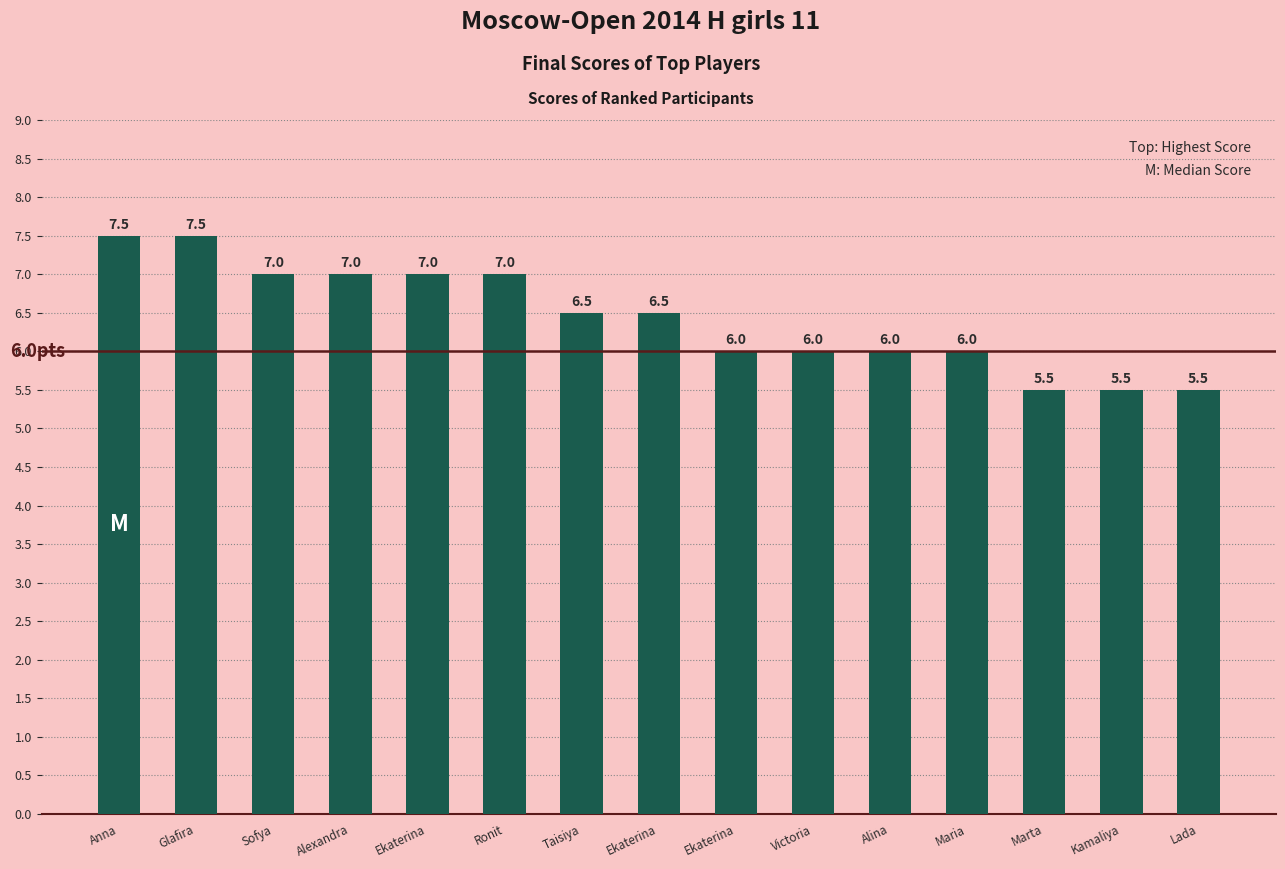

How many series are shown in this chart?

1